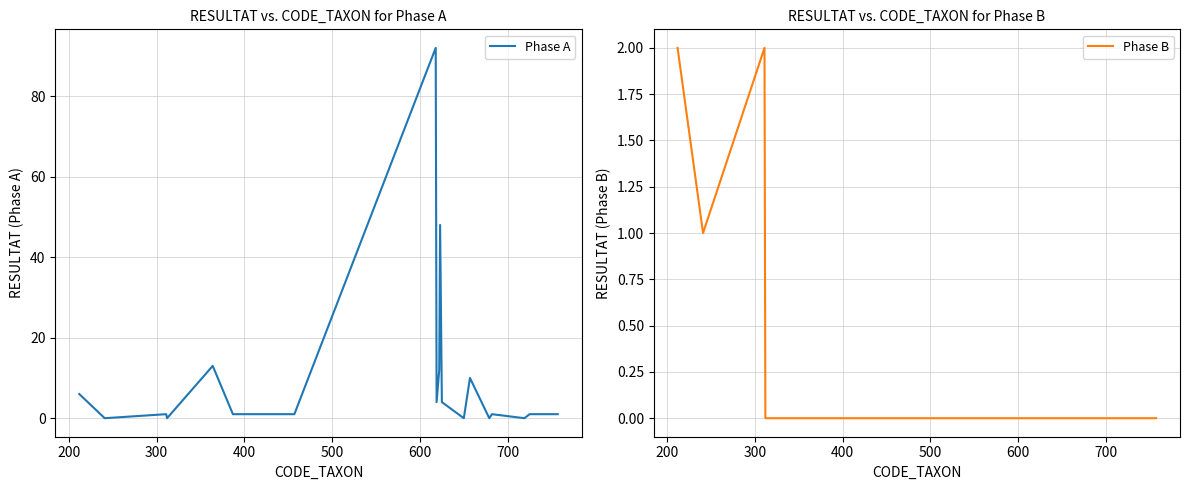

What is the maximum value for Phase A?

92